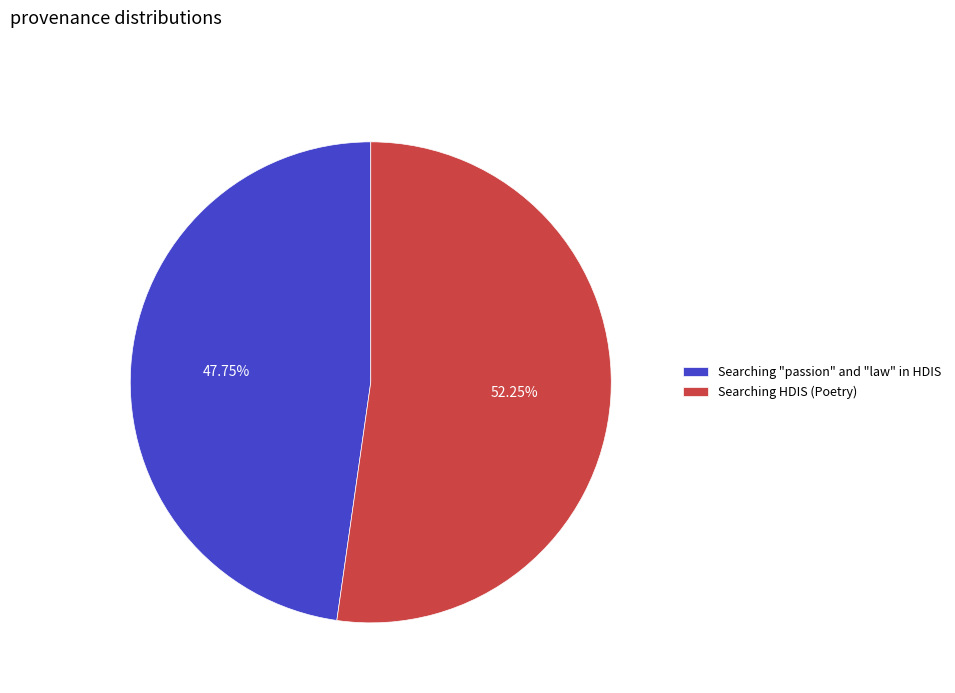

Does any single category account for the majority?

Yes